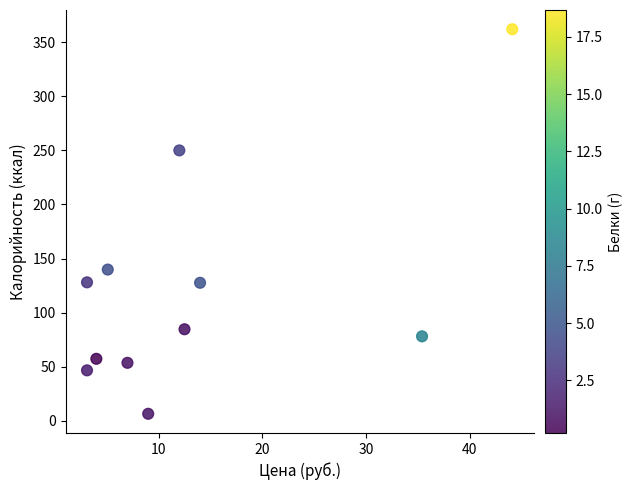

What Y value in the scatter plot is closest to 184?

139.8